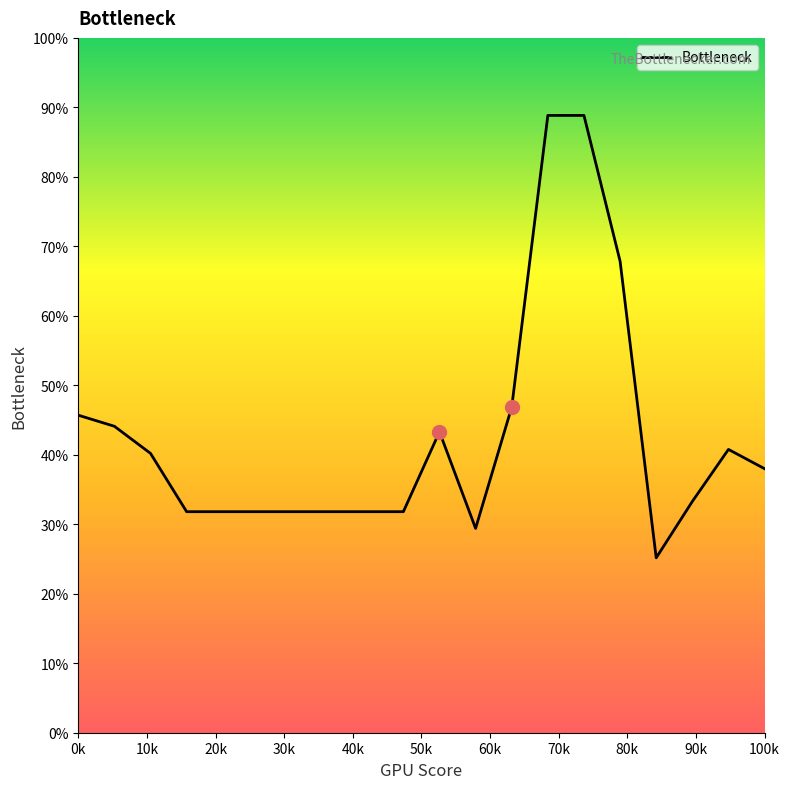

True or false: the data has more than 0 interior local peaks.

True